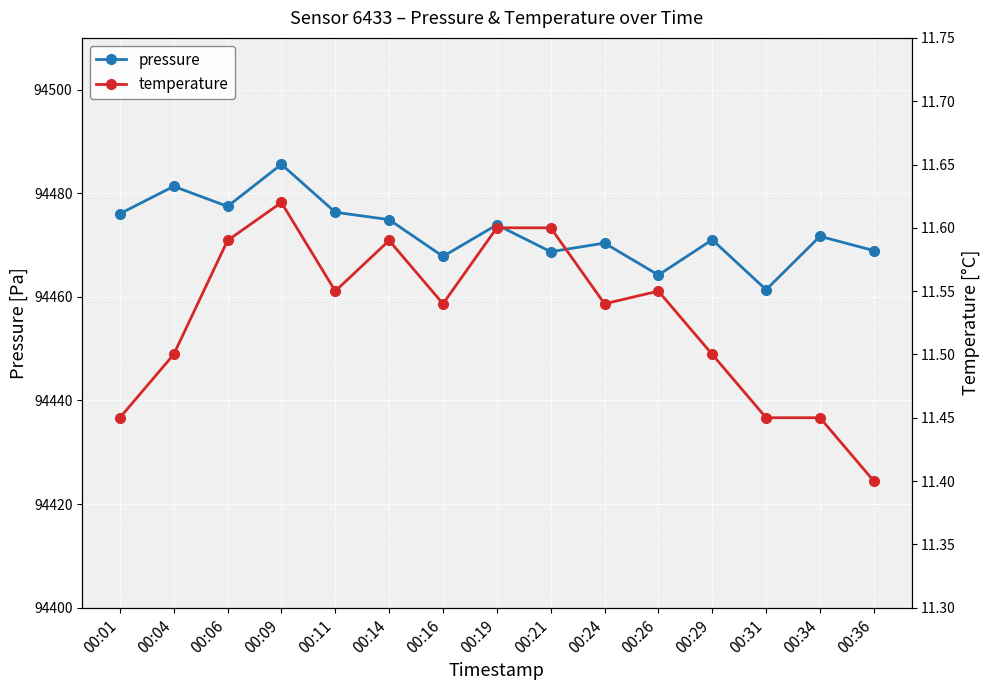

Reading left to right, list all the values displayed in this chart.

pressure: 00:01=94476.1	00:04=94481.3	00:06=94477.5	00:09=94485.6	00:11=94476.3	00:14=94474.9	00:16=94467.8	00:19=94473.9	00:21=94468.7	00:24=94470.4	00:26=94464.2	00:29=94471.0	00:31=94461.4	00:34=94471.7	00:36=94468.9
temperature: 00:01=11.4	00:04=11.5	00:06=11.6	00:09=11.6	00:11=11.6	00:14=11.6	00:16=11.5	00:19=11.6	00:21=11.6	00:24=11.5	00:26=11.6	00:29=11.5	00:31=11.4	00:34=11.4	00:36=11.4